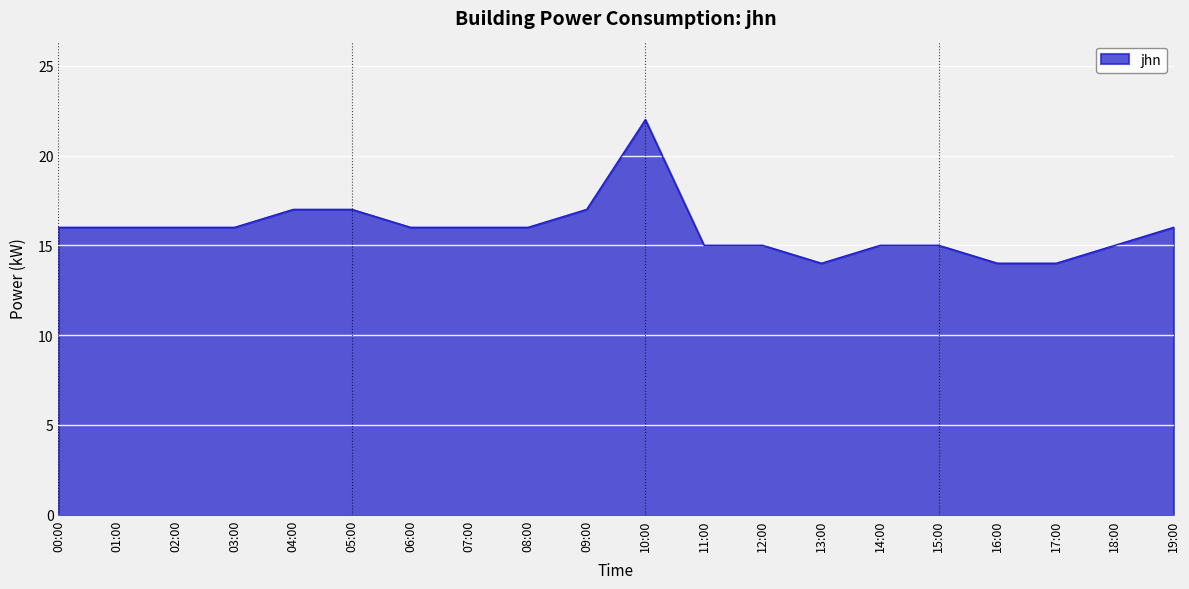

The chart shows a value of 22 at 18:00. True or false?

False